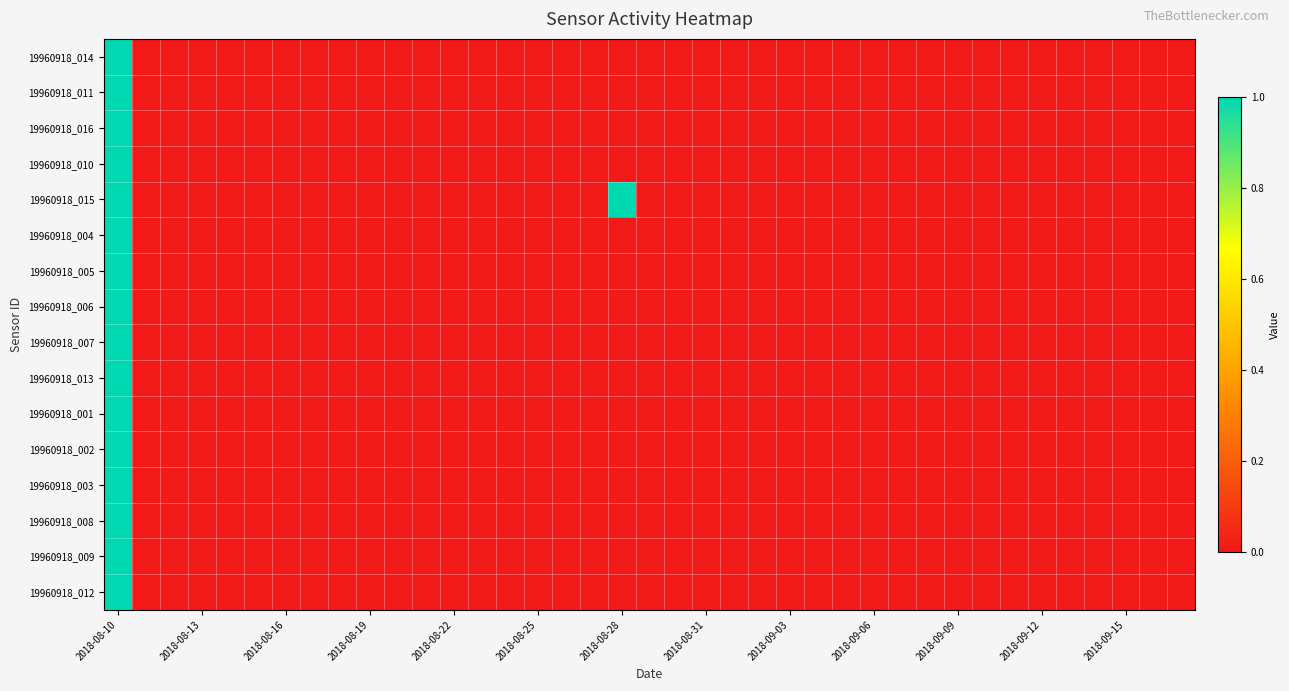

How many data points does each series have?

39